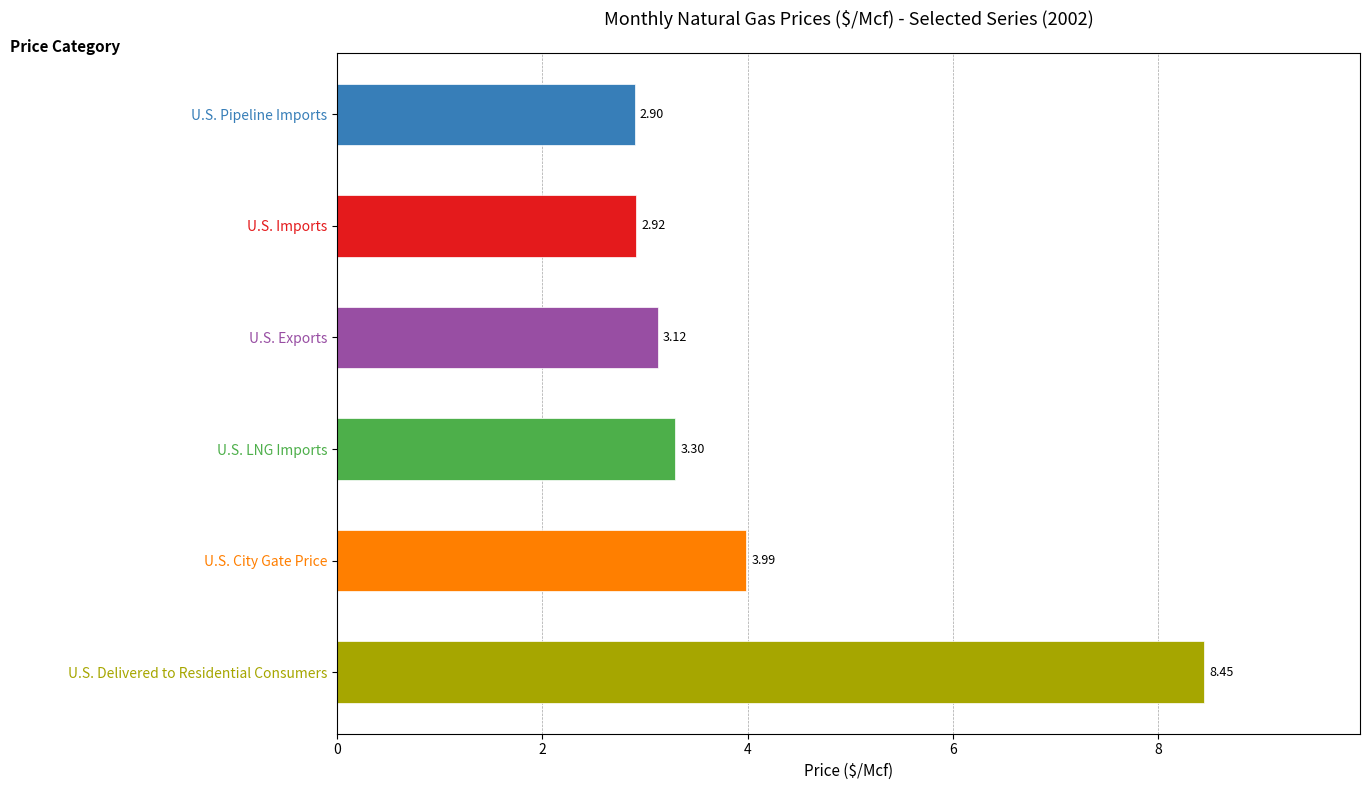

What is the minimum value shown in the chart?

2.9